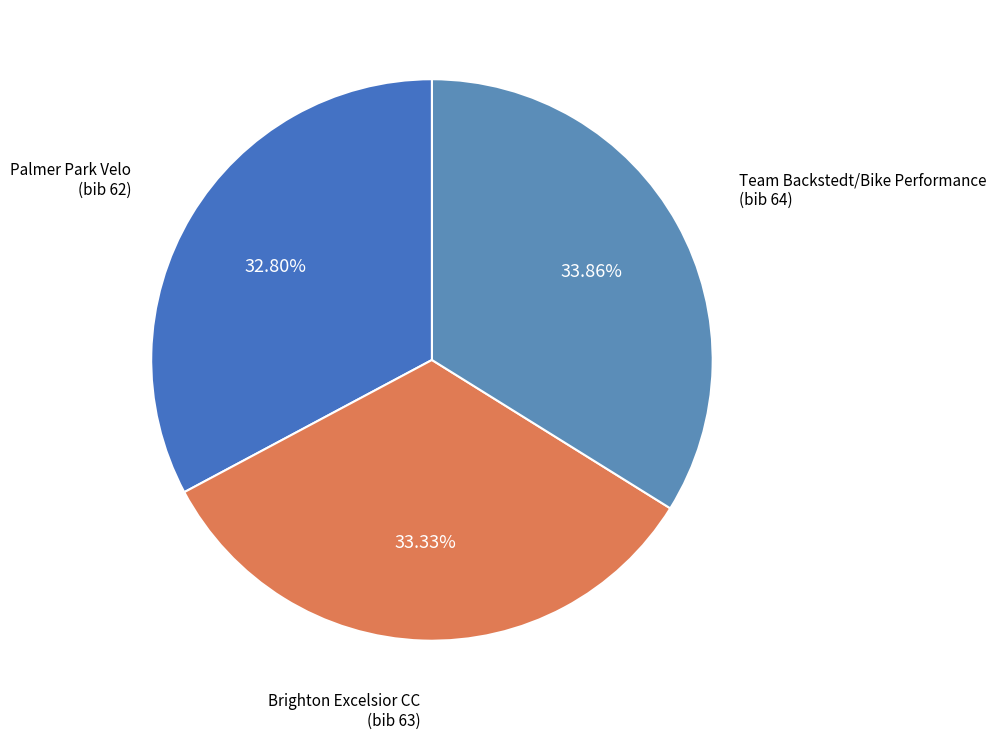

How many segments does this pie chart have?

3